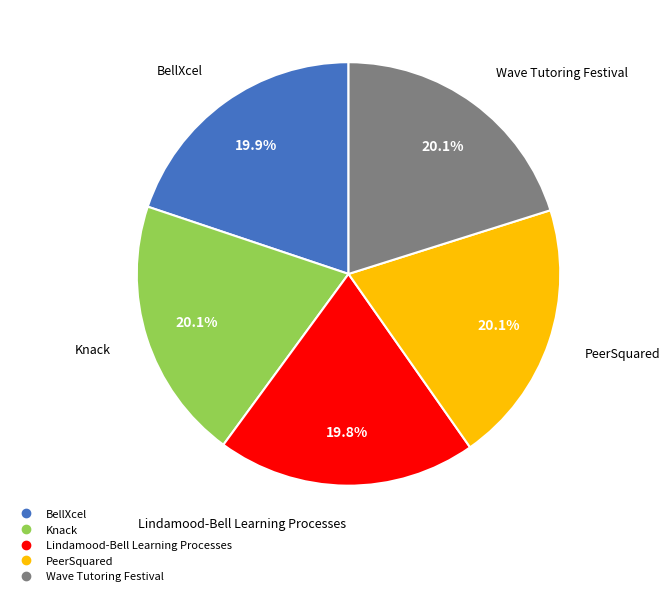

Do Knack and PeerSquared together represent more than half of the pie?

No